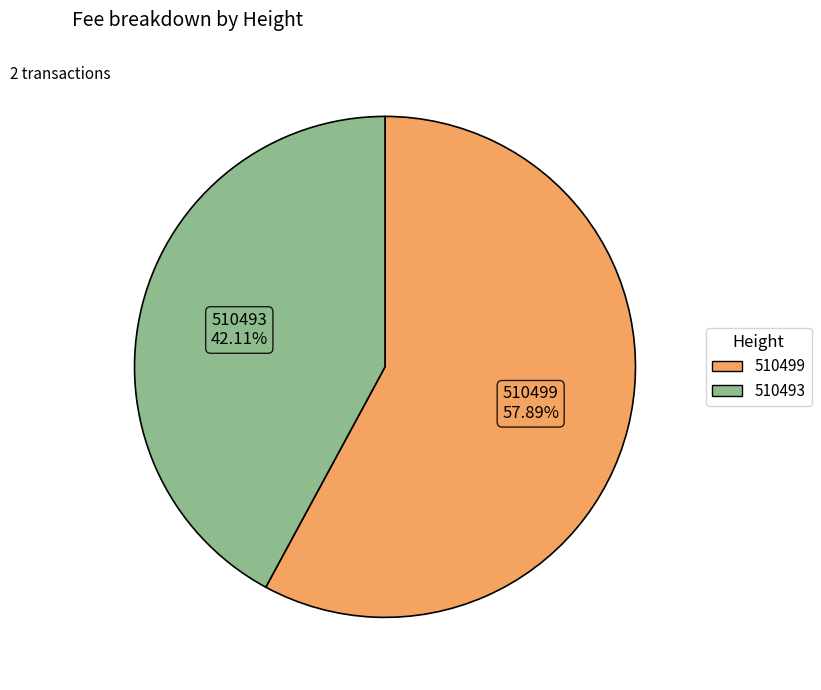

To the nearest percent, what percentage of the pie is 510493?

42%